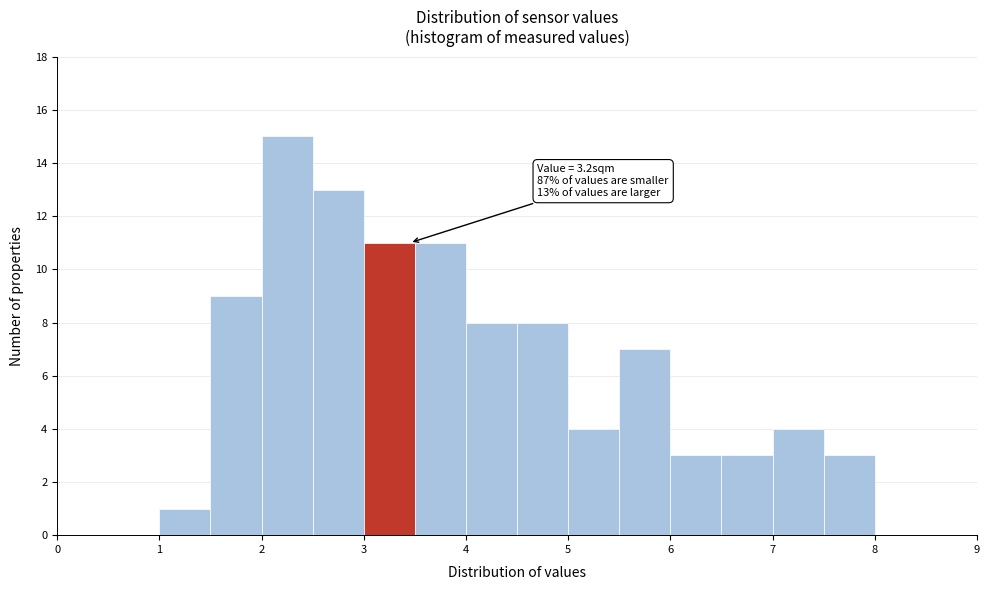

Which range on the x-axis has the tallest bar?

2.0 to 2.5